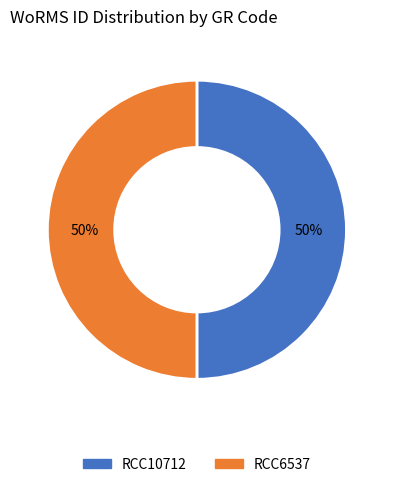

Do RCC10712 and RCC6537 together represent more than half of the pie?

Yes